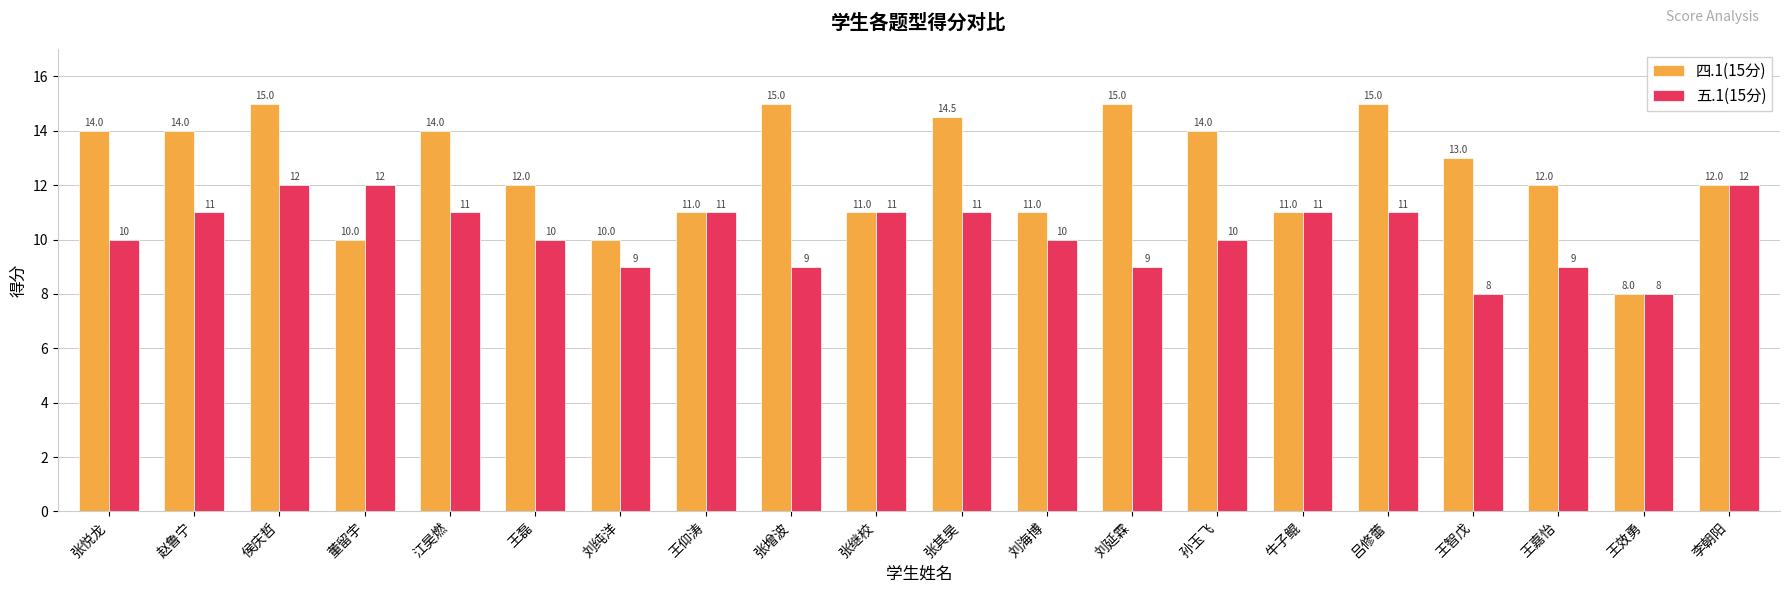

Rank the series by their maximum value, from highest to lowest.

四.1(15分), 五.1(15分)